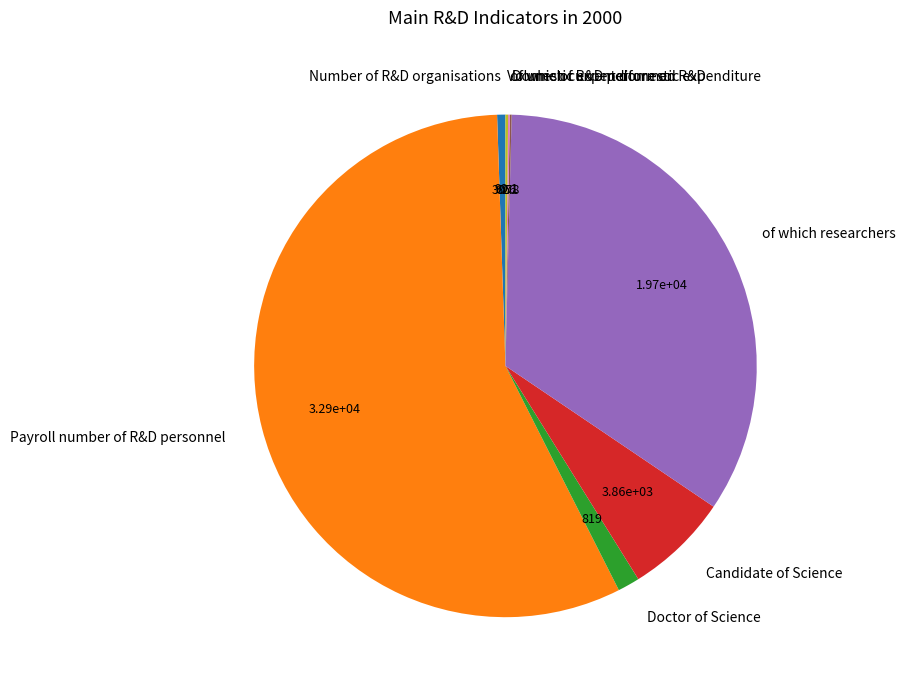

What is the largest slice in the pie chart?

Payroll number of R&D personnel